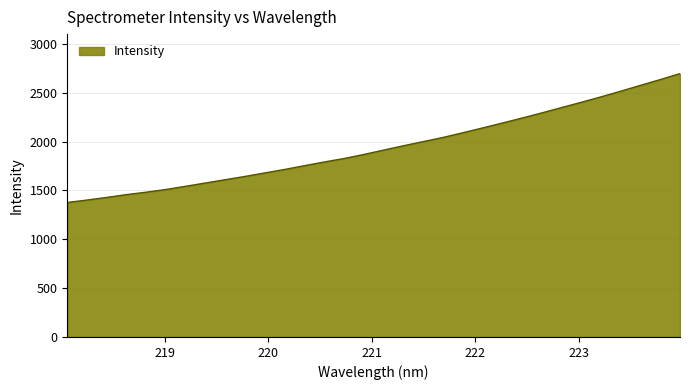

Reading right to left, list all the values displayed in this chart.

2696.4	2635.4	2576.3	2516.5	2458.5	2402.8	2348.6	2294.2	2241.2	2190.4	2139.9	2090.8	2042.8	2000.3	1957.9	1913.5	1868.9	1827.4	1791.9	1754.2	1715.6	1680.2	1644.3	1610.7	1577.0	1543.4	1510.4	1482.6	1457.8	1429.0	1401.9	1376.9